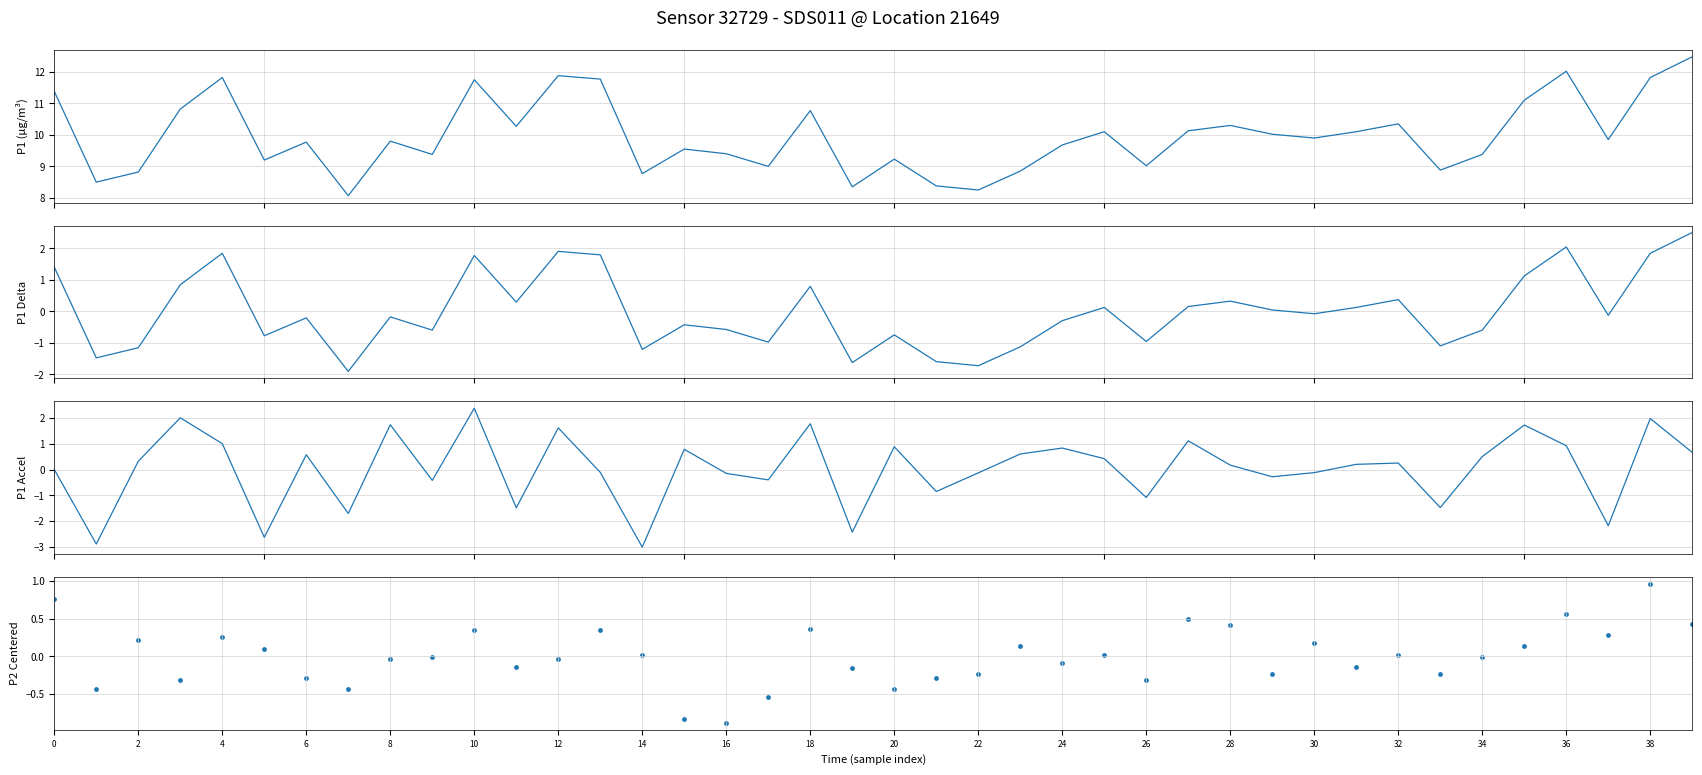

Is the value of P1 at 38 greater than the value of P1 accel at 22?

Yes